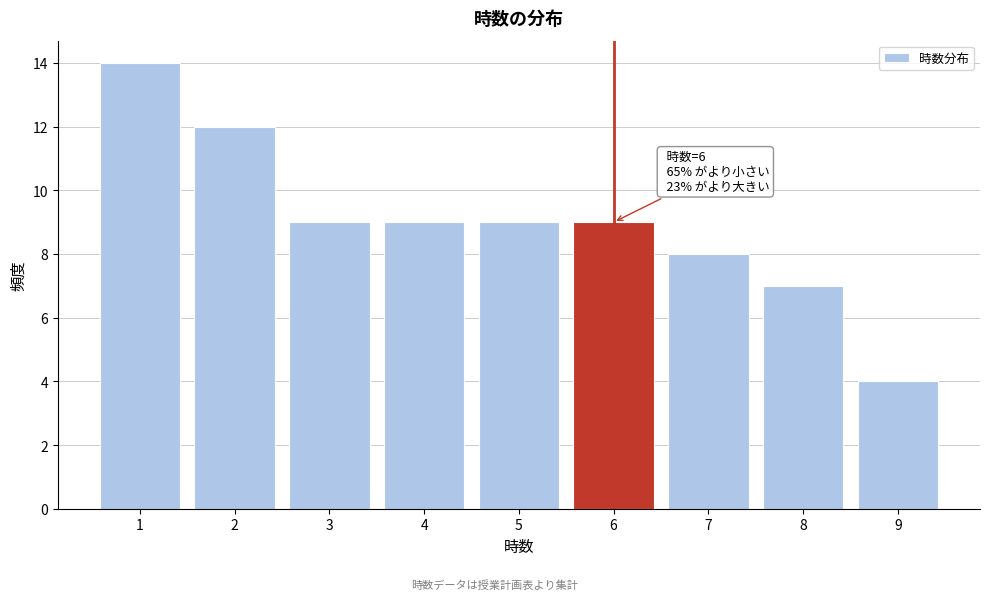

Reading left to right, list all the values displayed in this chart.

14	12	9	9	9	9	8	7	4